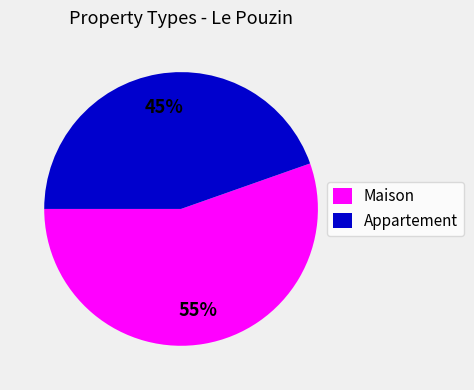

Does Appartement represent more than half of the total?

No